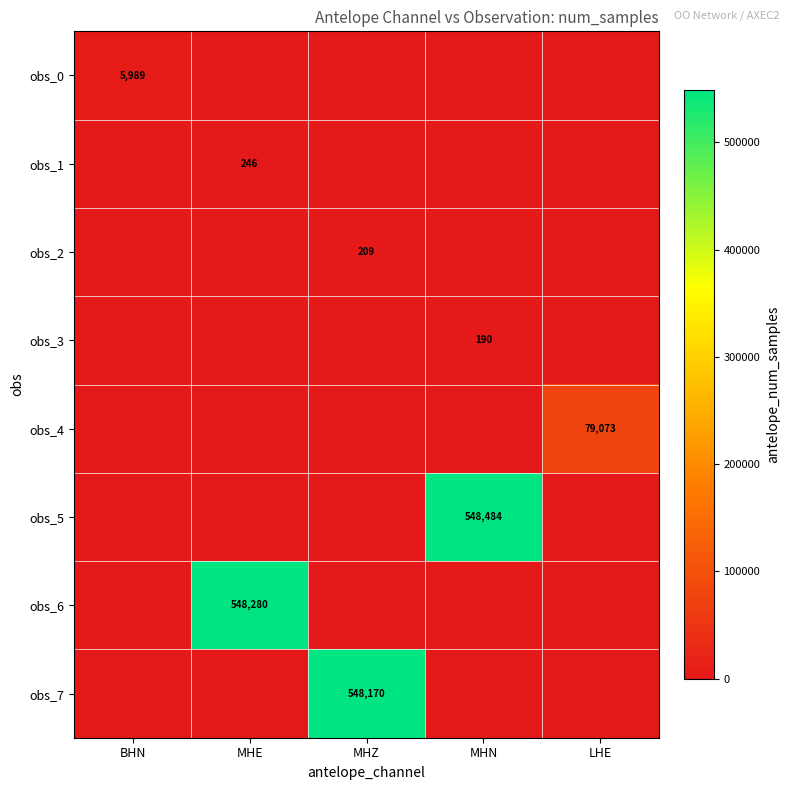

True or false: obs_4 has a value of 32462 at LHE.

False